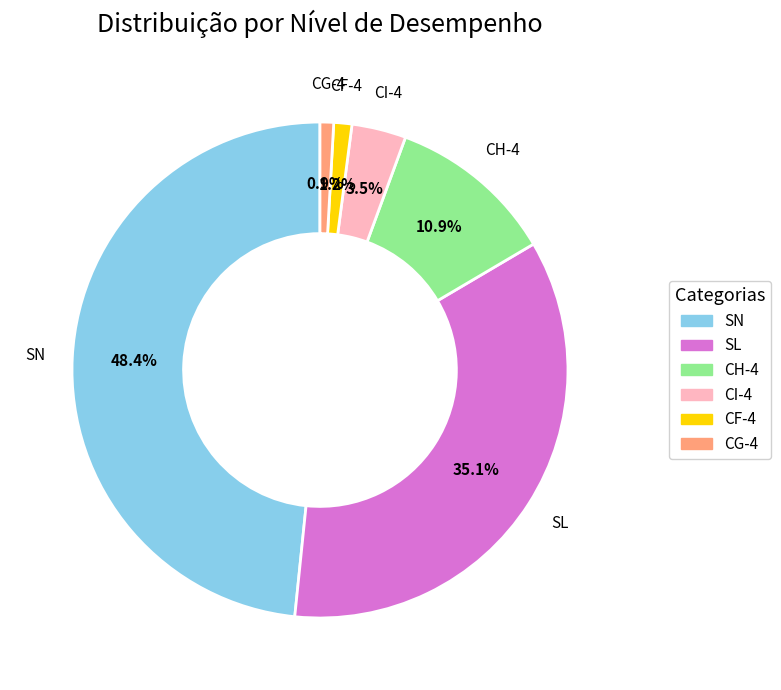

The SL slice represents 35% of the pie. True or false?

True